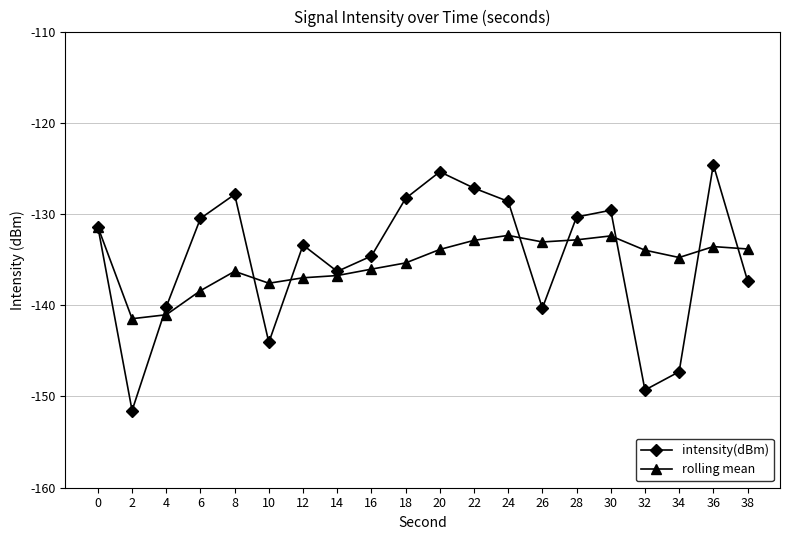

Which label corresponds to the largest value in the chart?

36